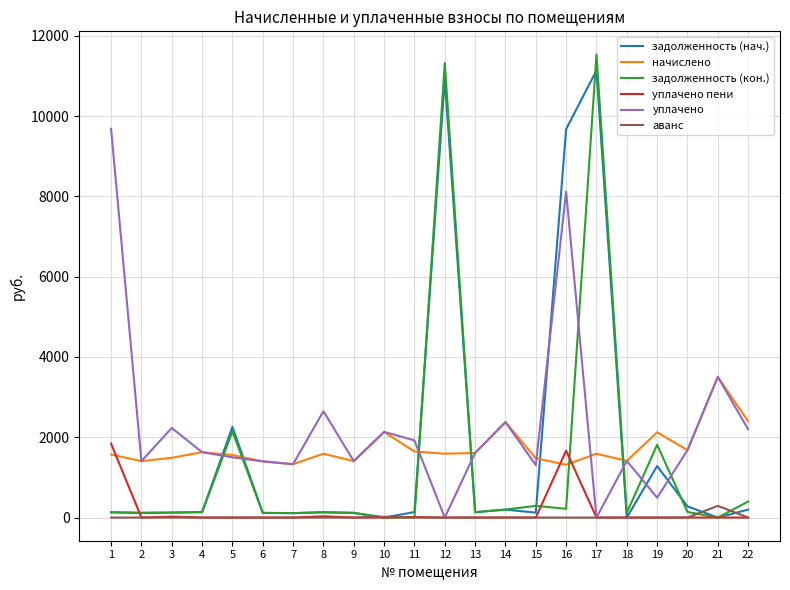

What is the spread (max minus min) of values at 5?

2258.5